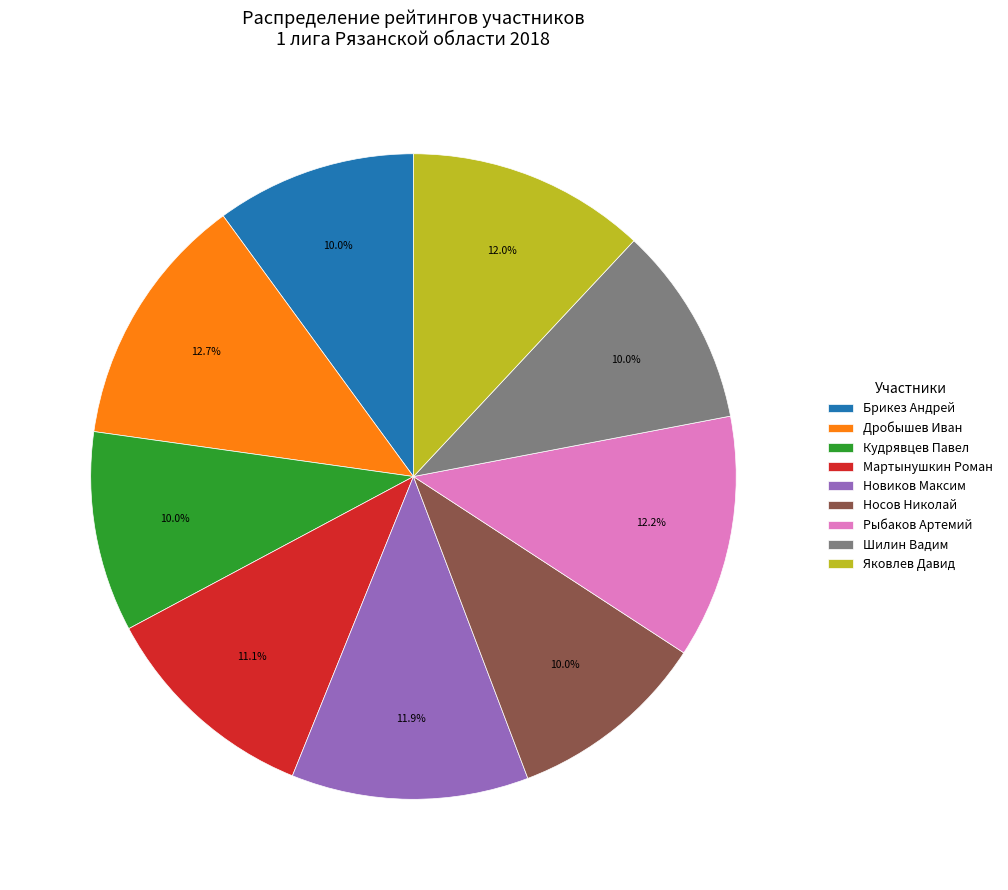

Does Дробышев Иван represent more than half of the total?

No